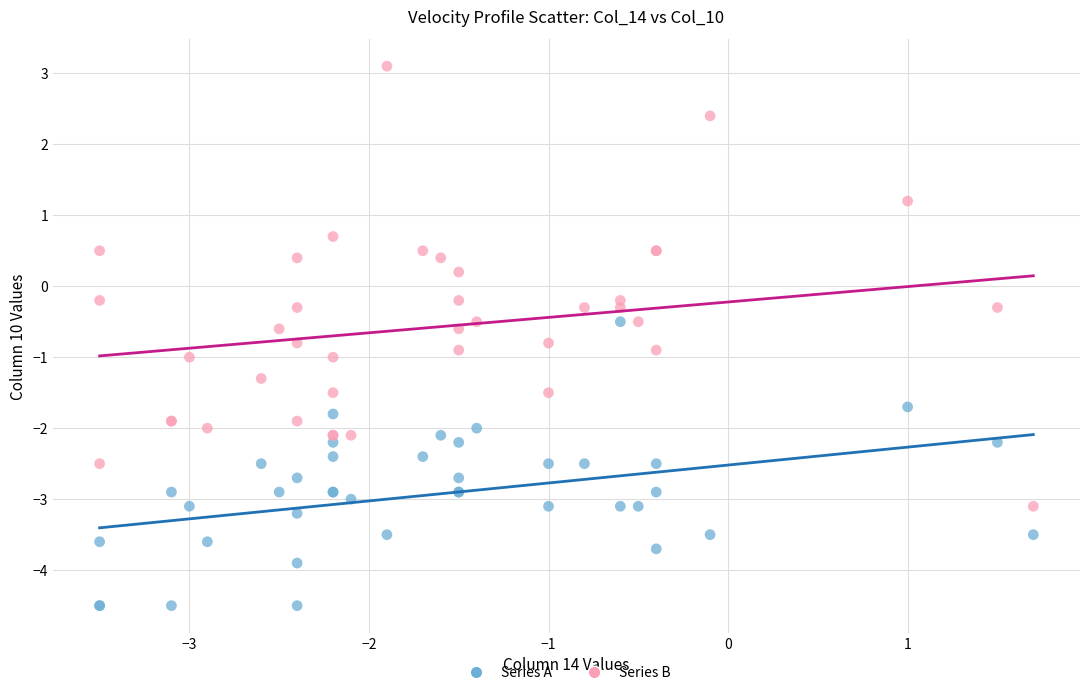

What are all the series names shown in the legend?

Series A, Series B